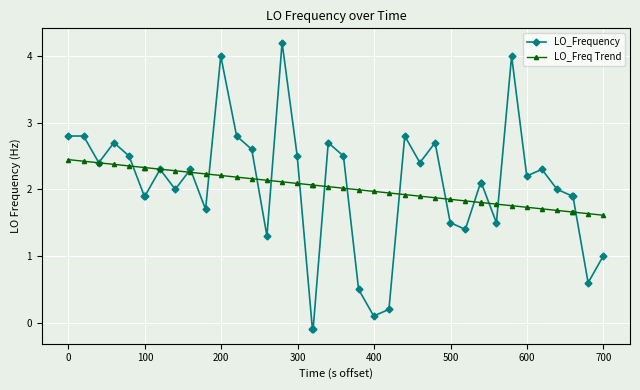

List the series in order of their peak value, highest first.

LO_Frequency, LO_Freq Trend